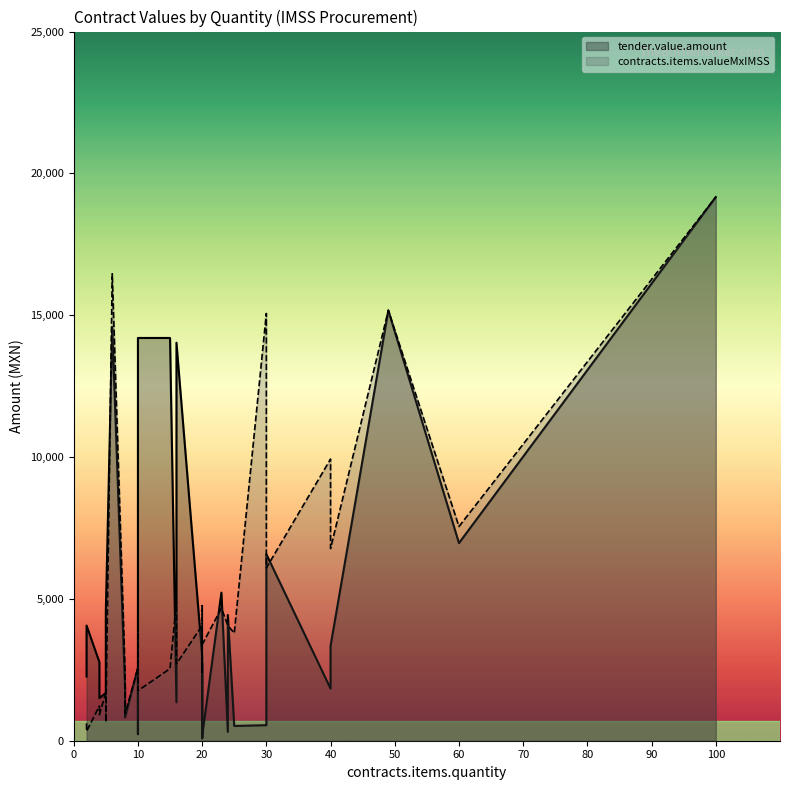

List the series in order of their overall mean, highest first.

contracts.items.valueMxIMSS, tender.value.amount